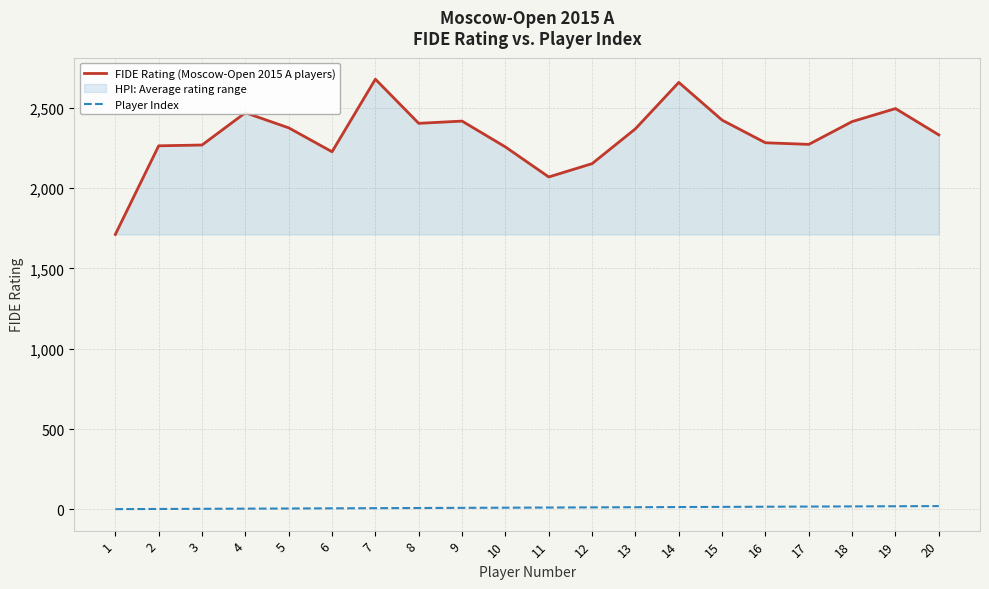

True or false: Player Index has more than 2 points higher than both neighbors.

False